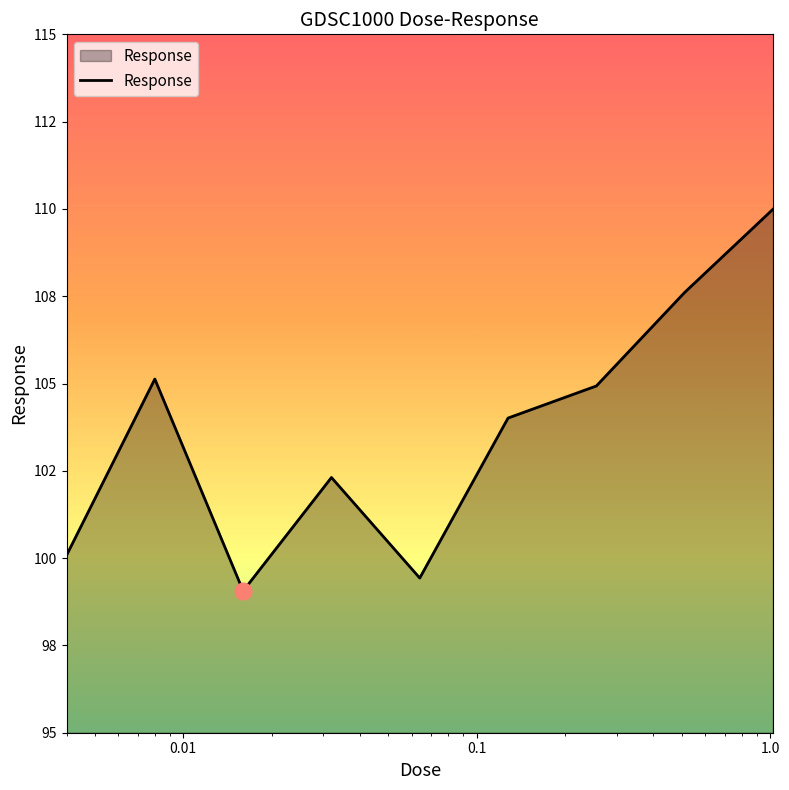

Does the chart have visible grid lines?

No